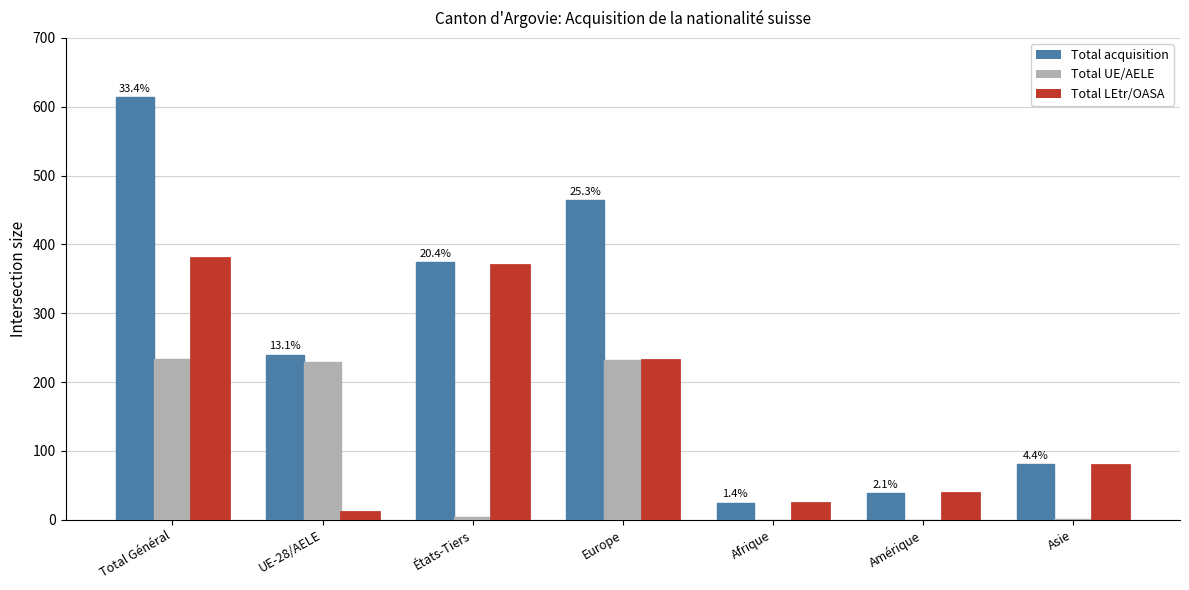

Which series has the largest total across all categories?

Total acquisition